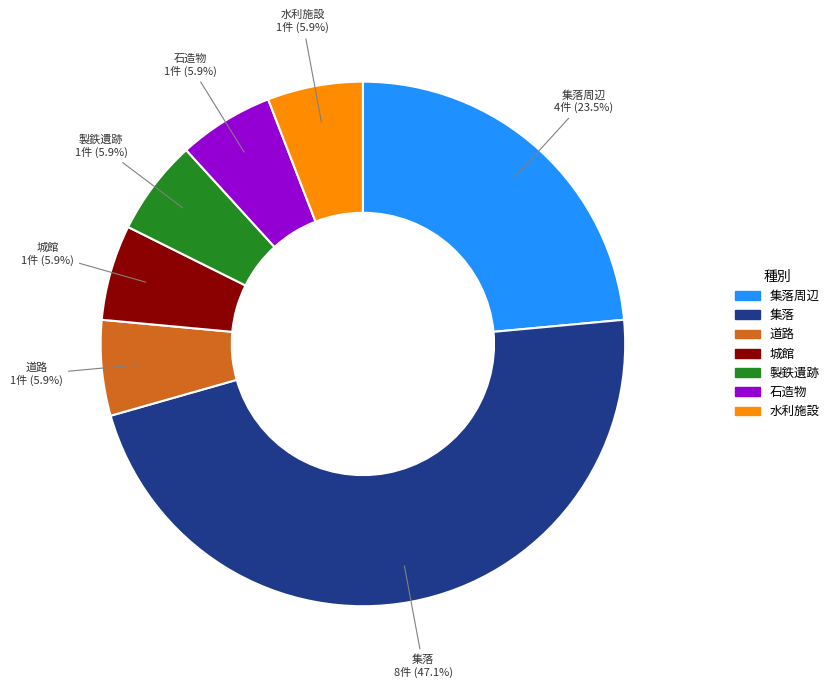

Does any single category account for the majority?

No